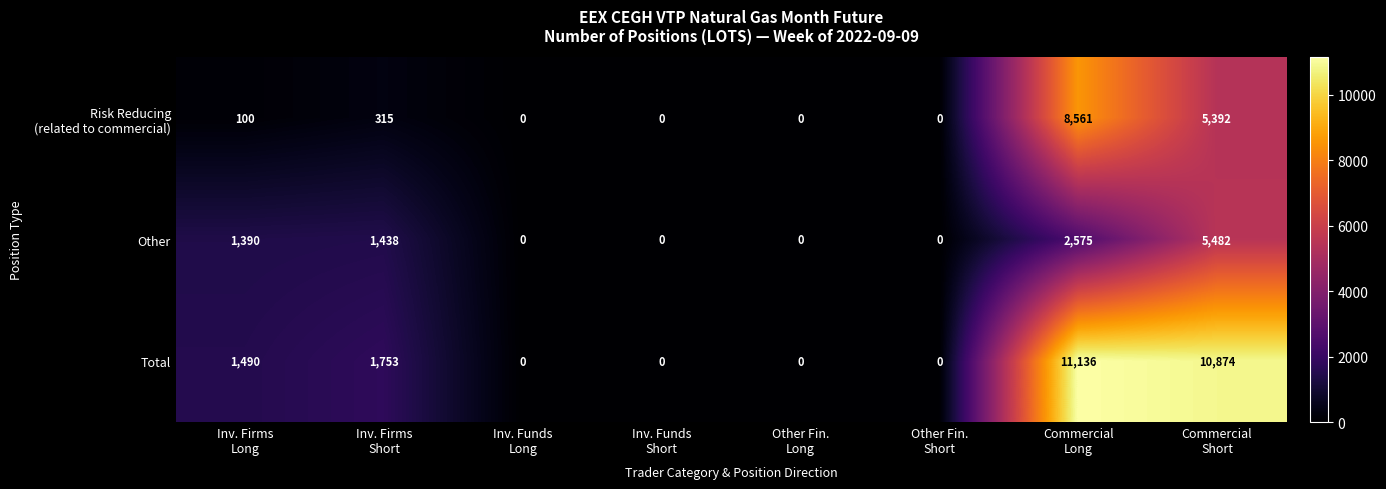

What is the spread (max minus min) of values at Commercial
Long?

8561